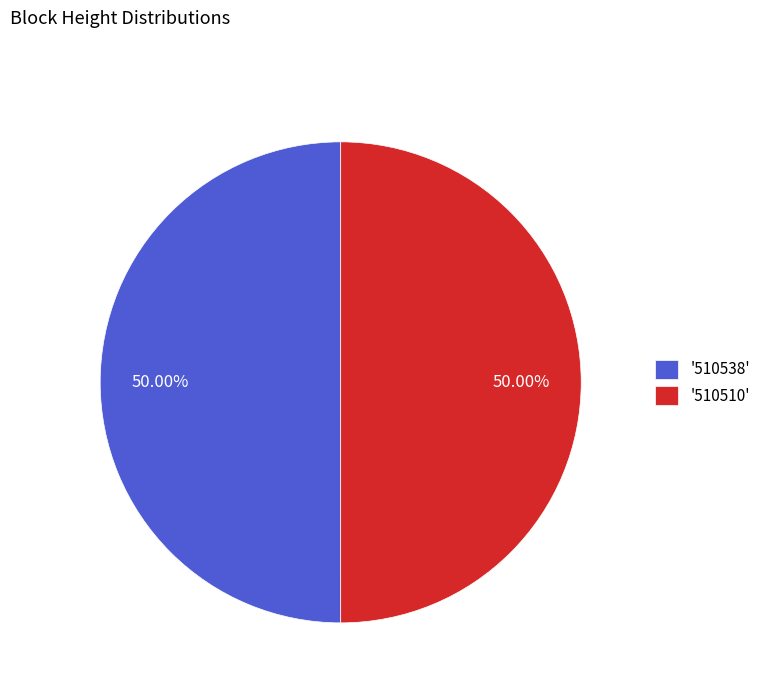

What is the ratio of the value at '510510' to the value at '510538'?

1.0